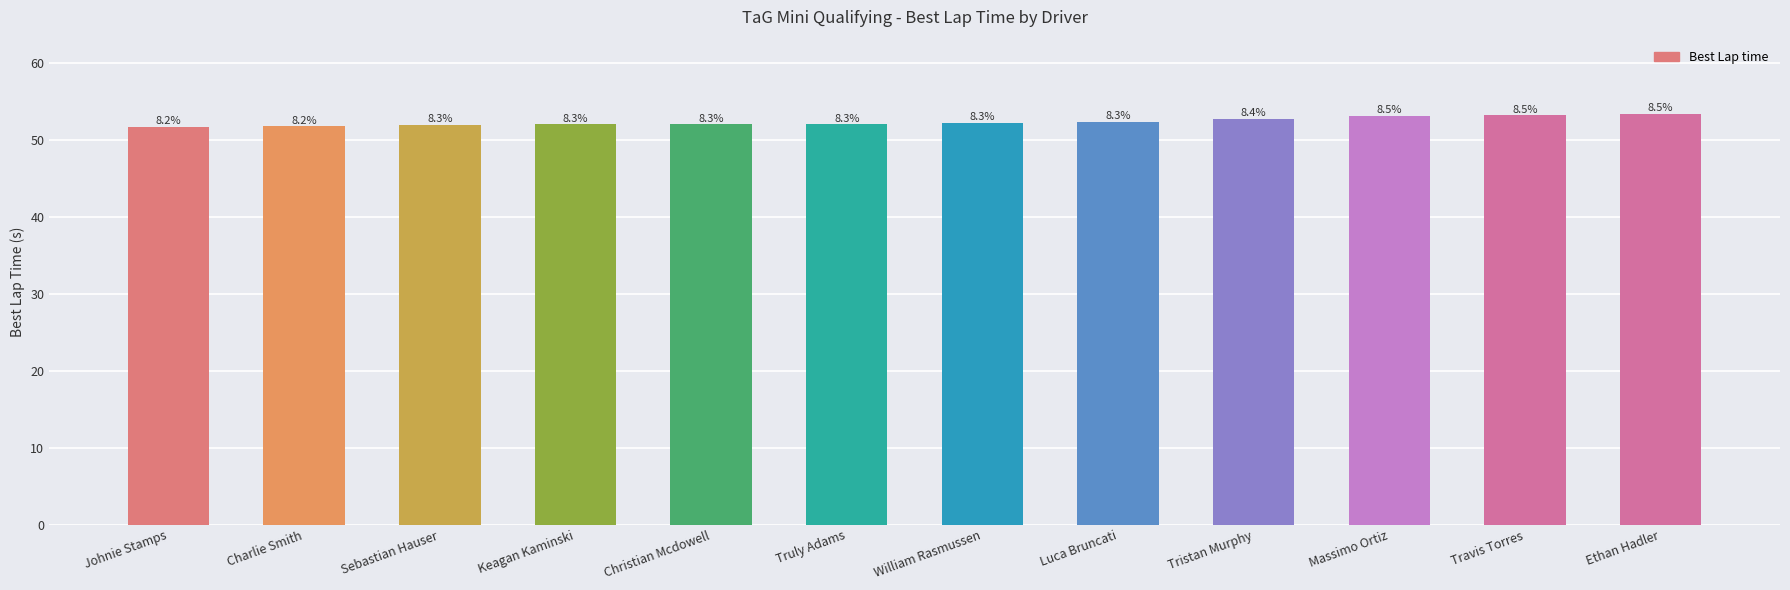

How many bars are there in total?

12